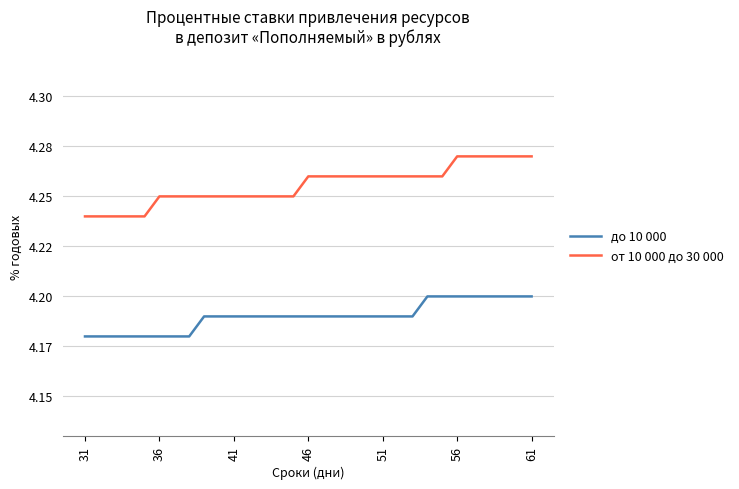

True or false: от 10 000 до 30 000 and до 10 000 intersect in this chart.

False